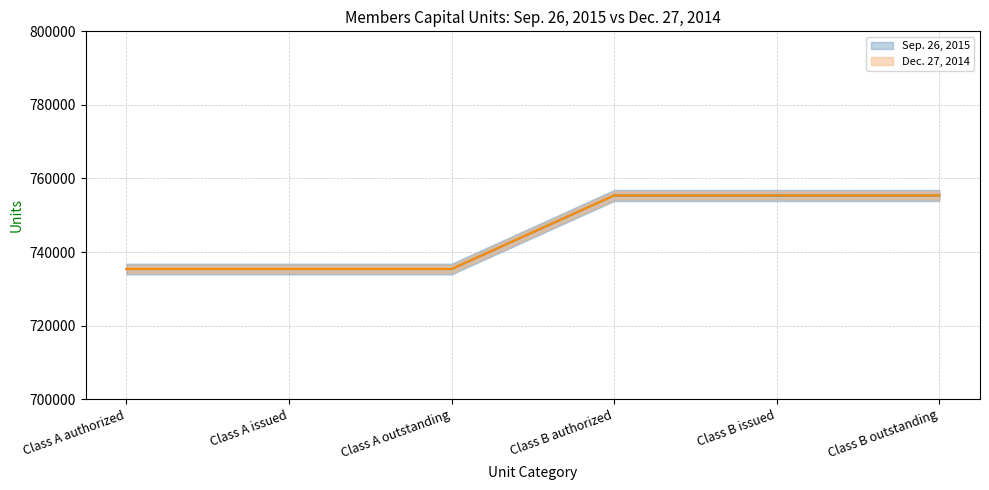

True or false: Sep. 26, 2015 has a value of 505961 at Class A issued.

False